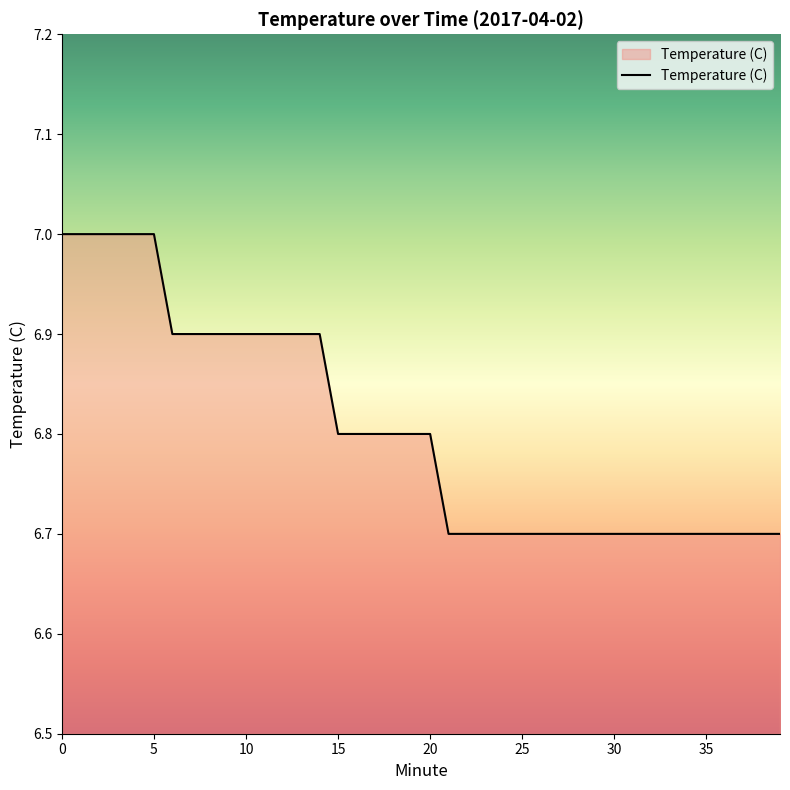

What is the difference between the maximum and minimum values?

0.3